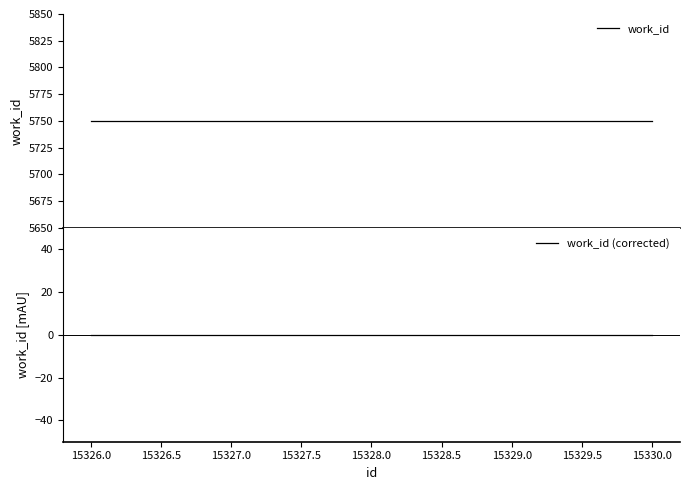

What is the value of the work_id point at the 2nd from the left?

5750